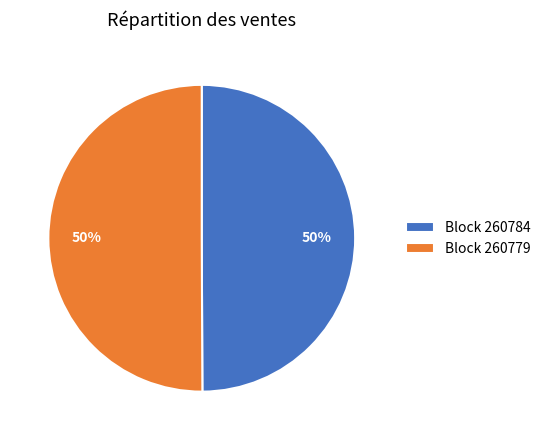

To the nearest percent, what percentage of the pie is Block 260784?

50%